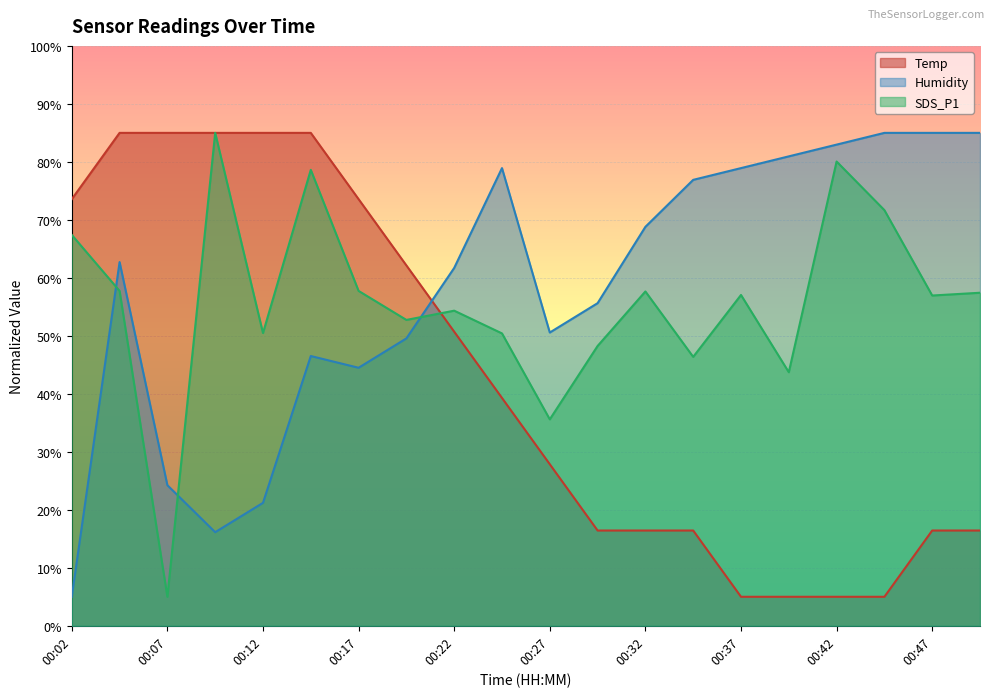

What is the total value across all series at 00:44?

161.7